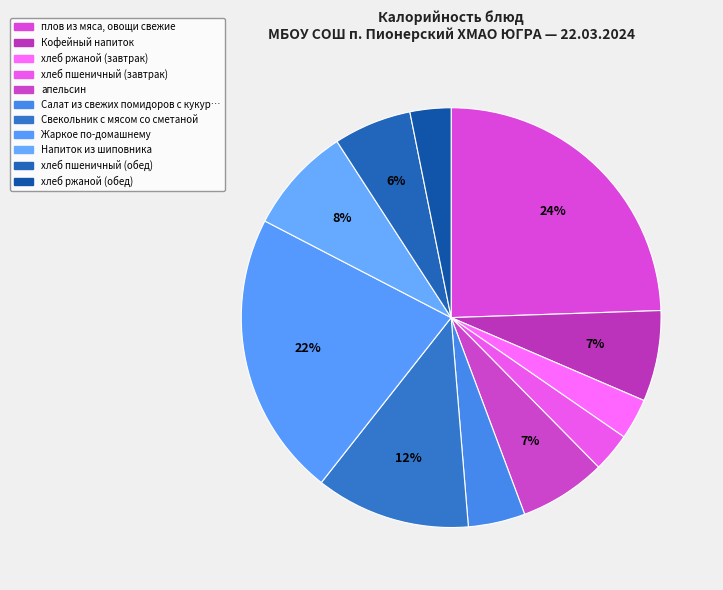

How many segments does this pie chart have?

11